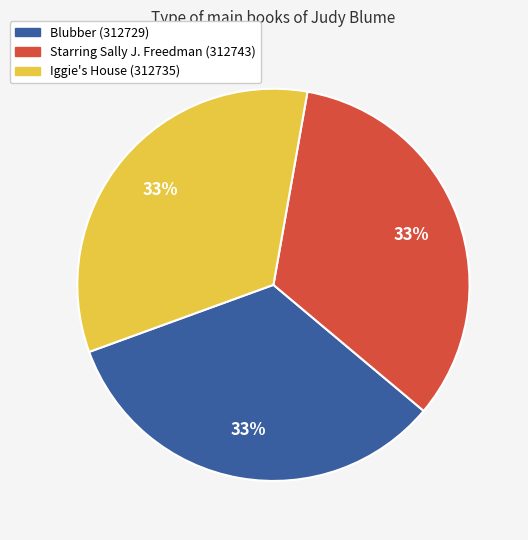

To the nearest percent, what is the average slice percentage?

33%